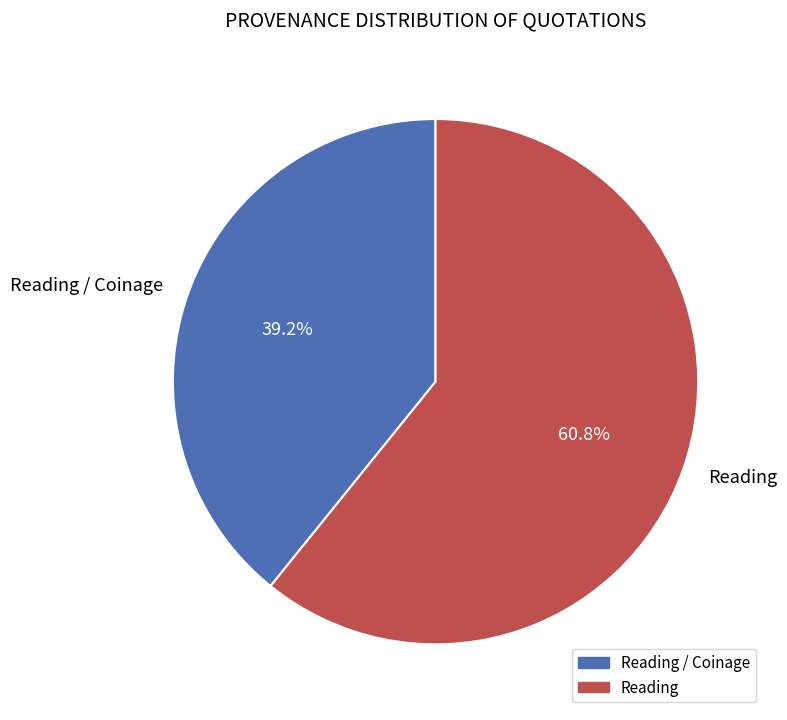

Is the sum of Reading and Reading / Coinage greater than half?

Yes